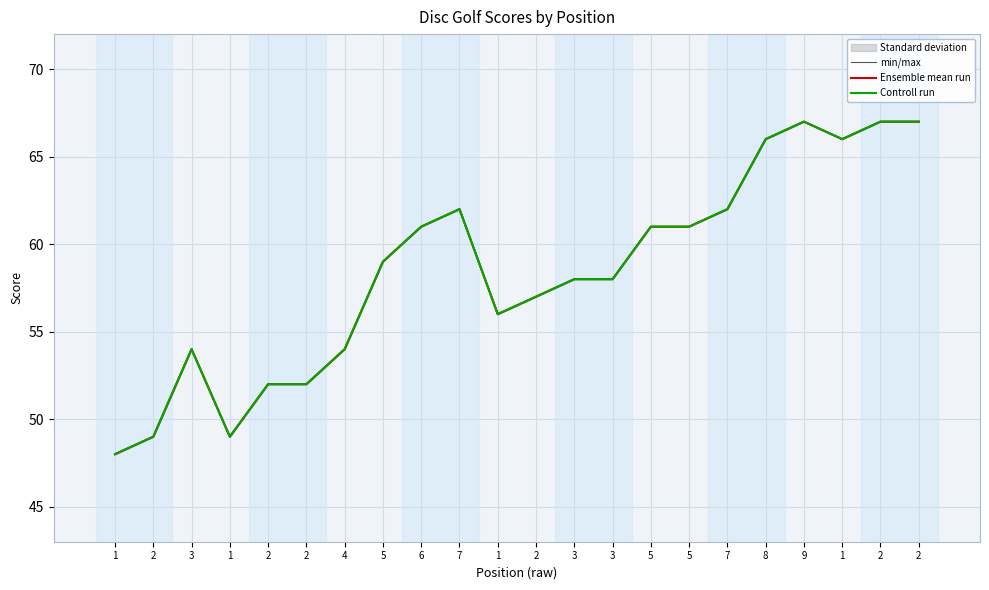

What is the sum of the Ensemble mean run values at 2 and 4?

121